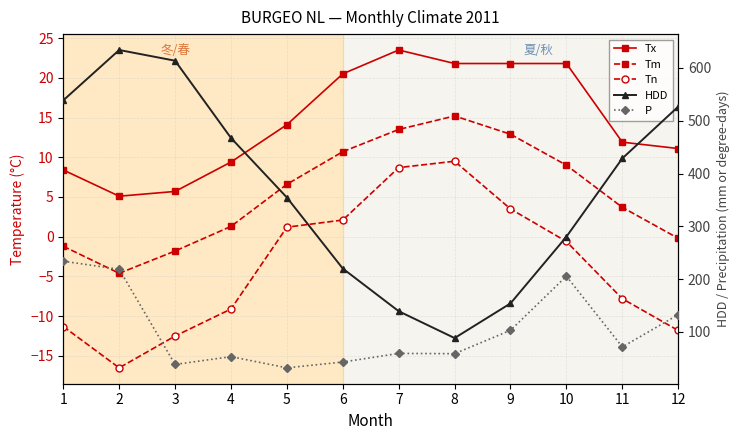

True or false: P and Tm cross at least once.

False